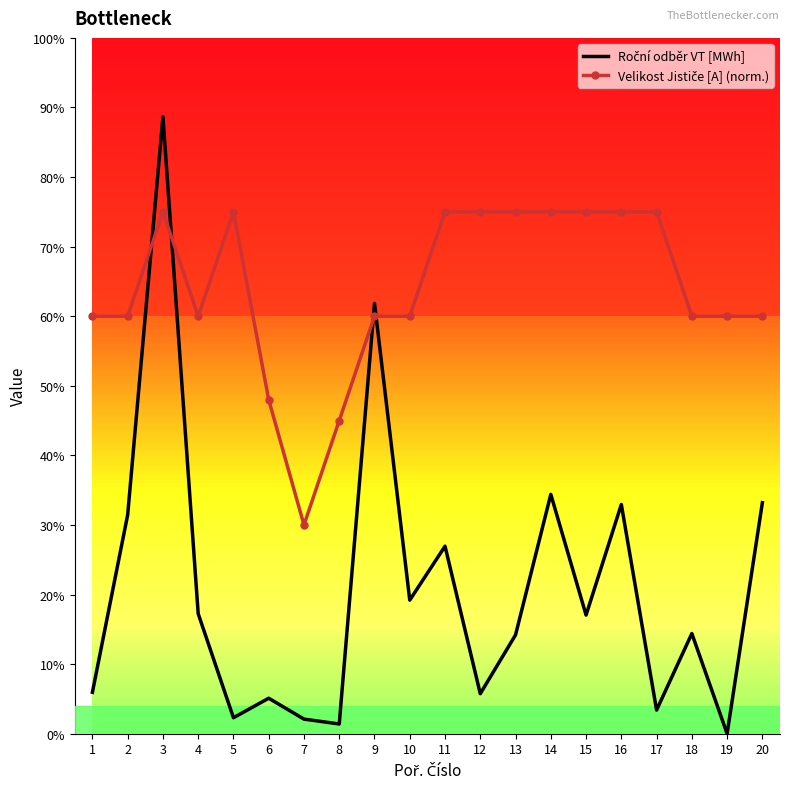

In Velikost Jističe [A] (norm.), how many points are higher than both neighbors (excluding endpoints)?

2